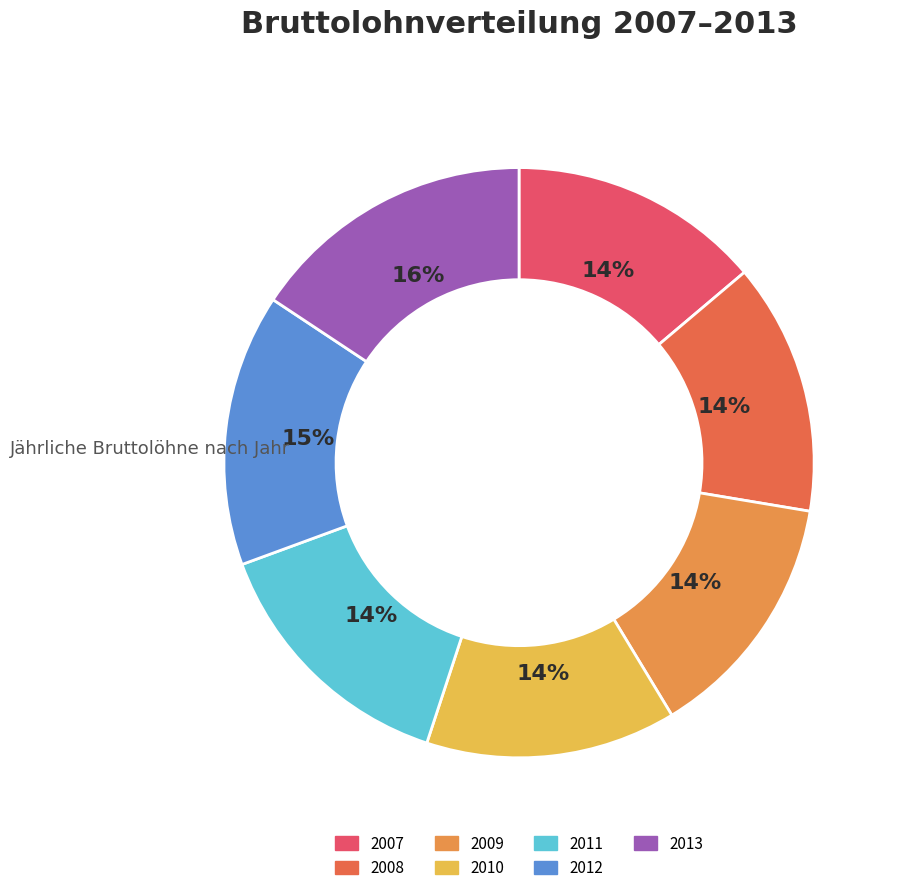

Is 2010 the majority of the pie?

No